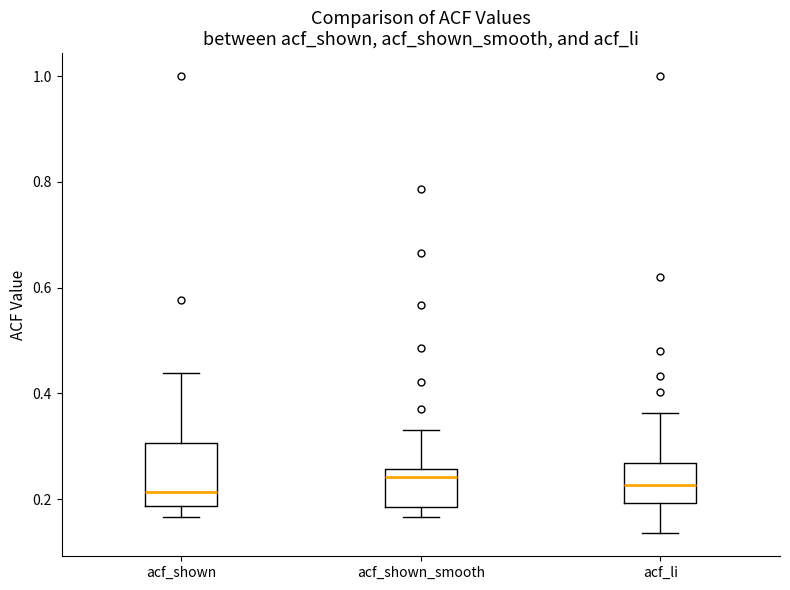

Where is the upper edge of the box for acf_shown on the y-axis? The values are not printed on the chart, so give them approximately, as read against the axis.

0.30